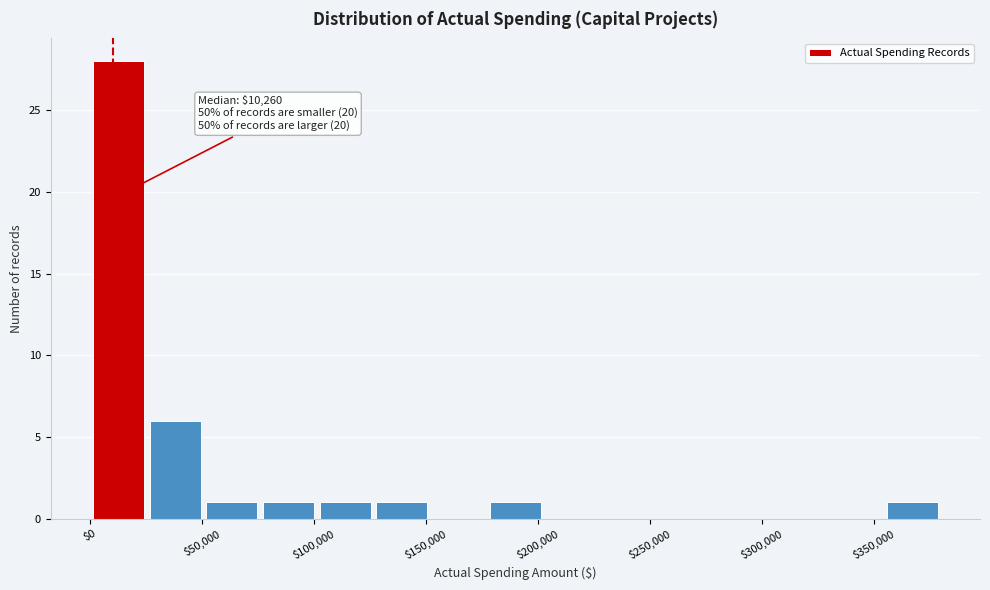

Over which range of the x-axis is the bar tallest?

0 to 25000